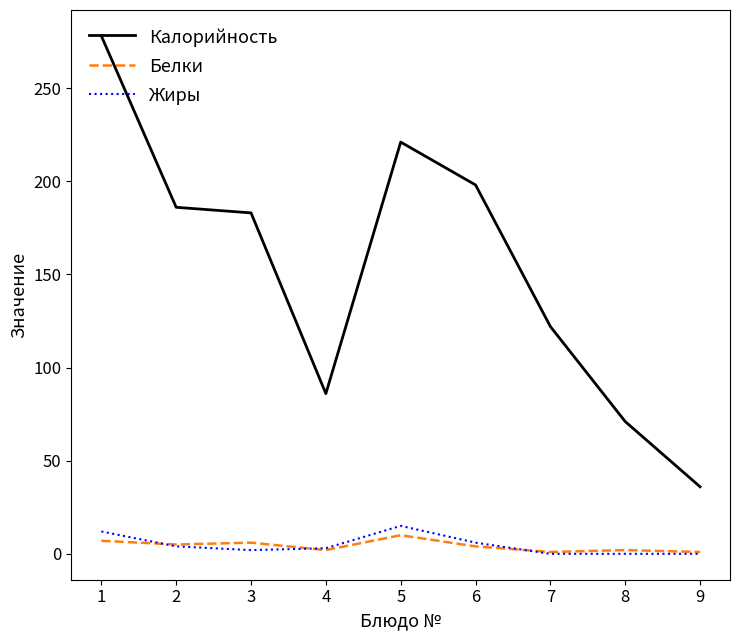

At which label does Калорийность first exceed 183?

1